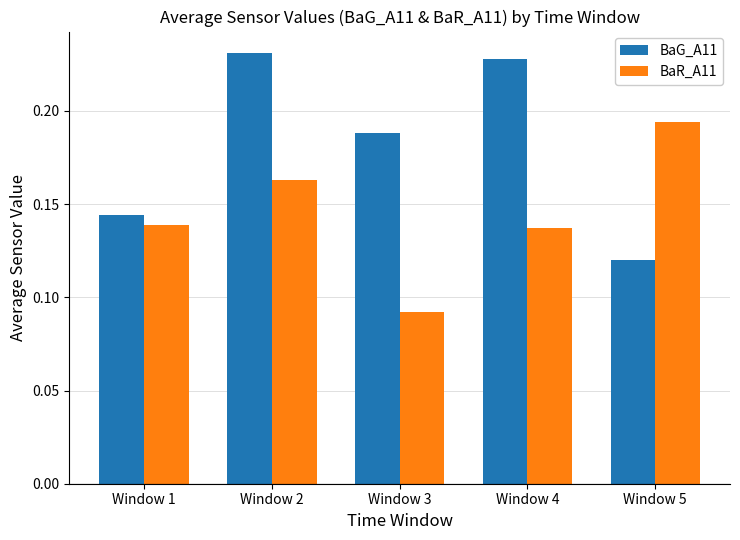

Which category has the lowest value across all series?

Window 3